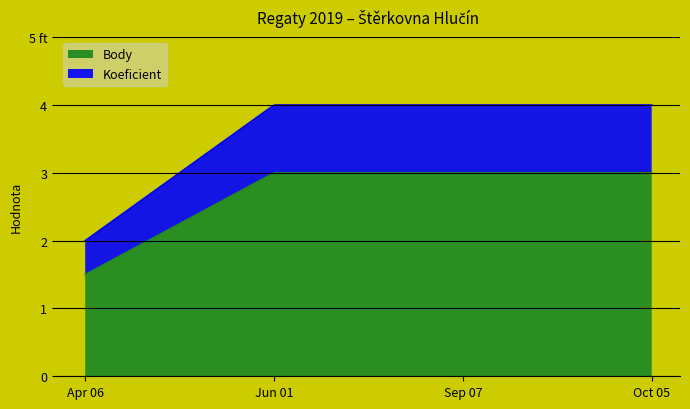

Reading left to right, extract all data points from this chart.

Koeficient: 2019-04-06=2.0	2019-06-01=4.0	2019-09-07=4.0	2019-10-05=4.0
Body: 2019-04-06=1.5	2019-06-01=3.0	2019-09-07=3.0	2019-10-05=3.0